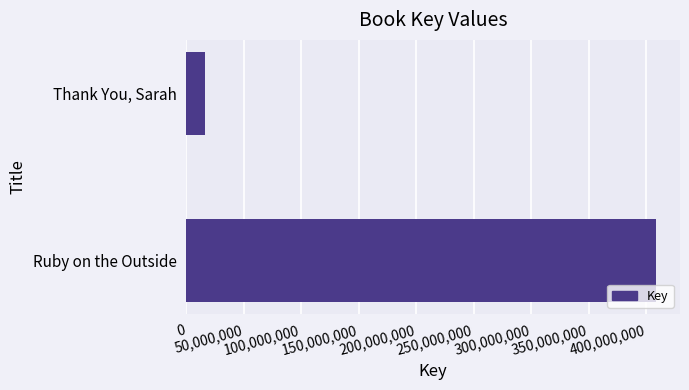

Which has a higher value, Ruby on the Outside or Thank You, Sarah?

Ruby on the Outside